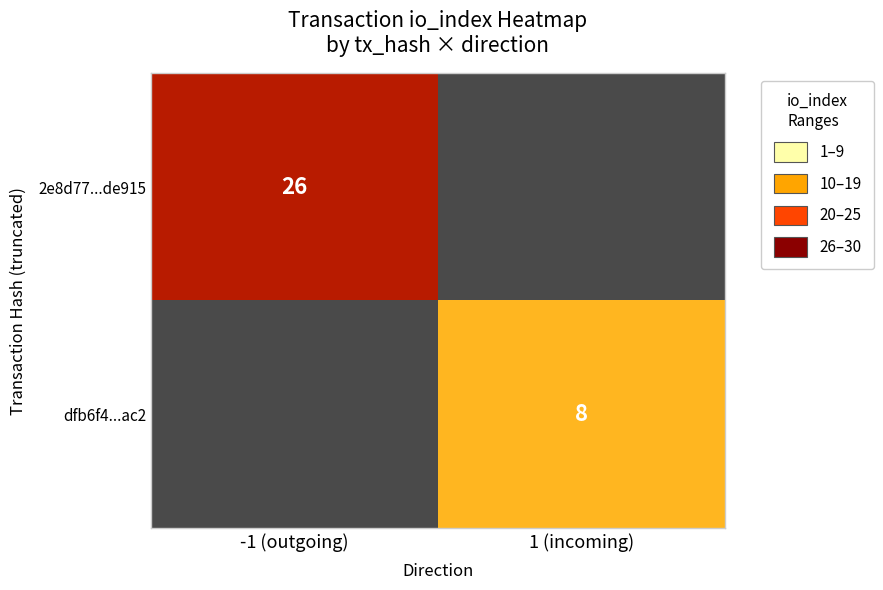

The value of 2e8d77...de915 at -1 (outgoing) is 26. True or false?

True